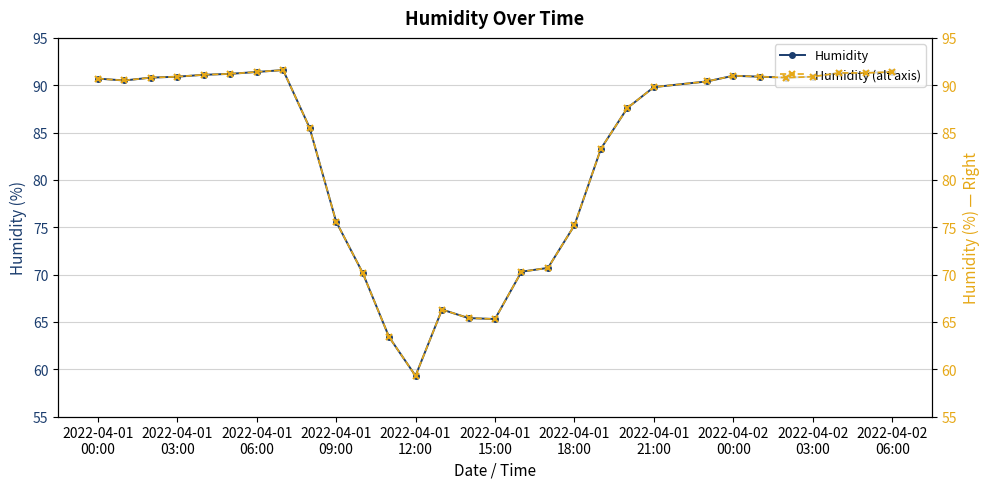

What is the lowest value of the Humidity series?

59.3